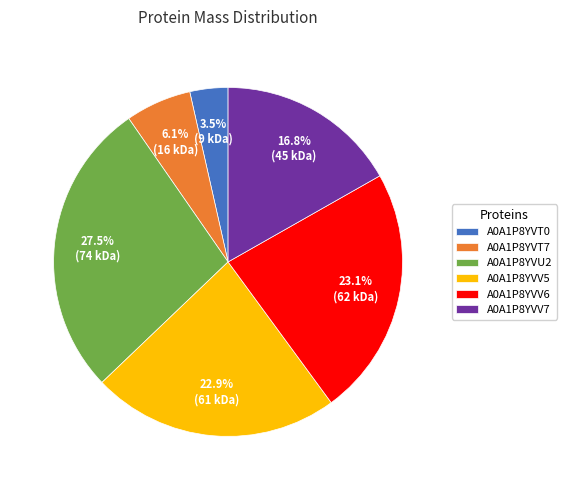

Does any single category account for the majority?

No